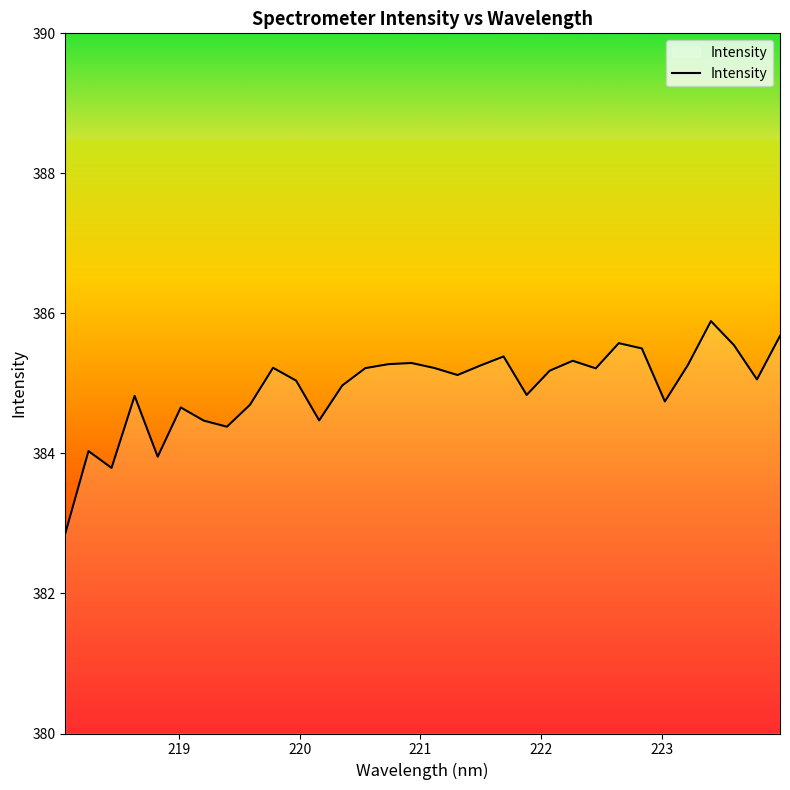

What is the smallest value displayed?

382.9